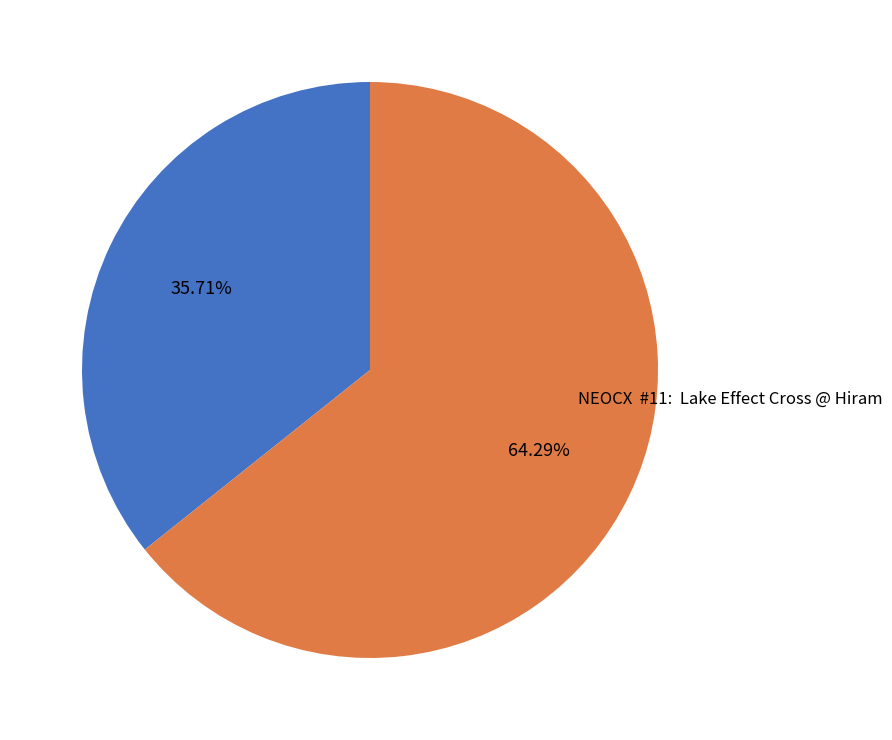

Is there a majority slice in this chart?

Yes